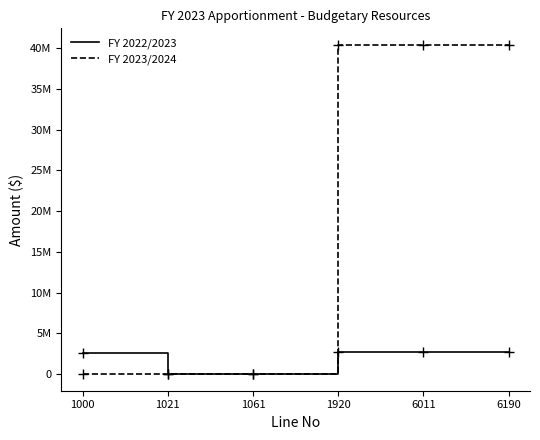

True or false: FY 2022/2023 and FY 2023/2024 intersect in this chart.

True